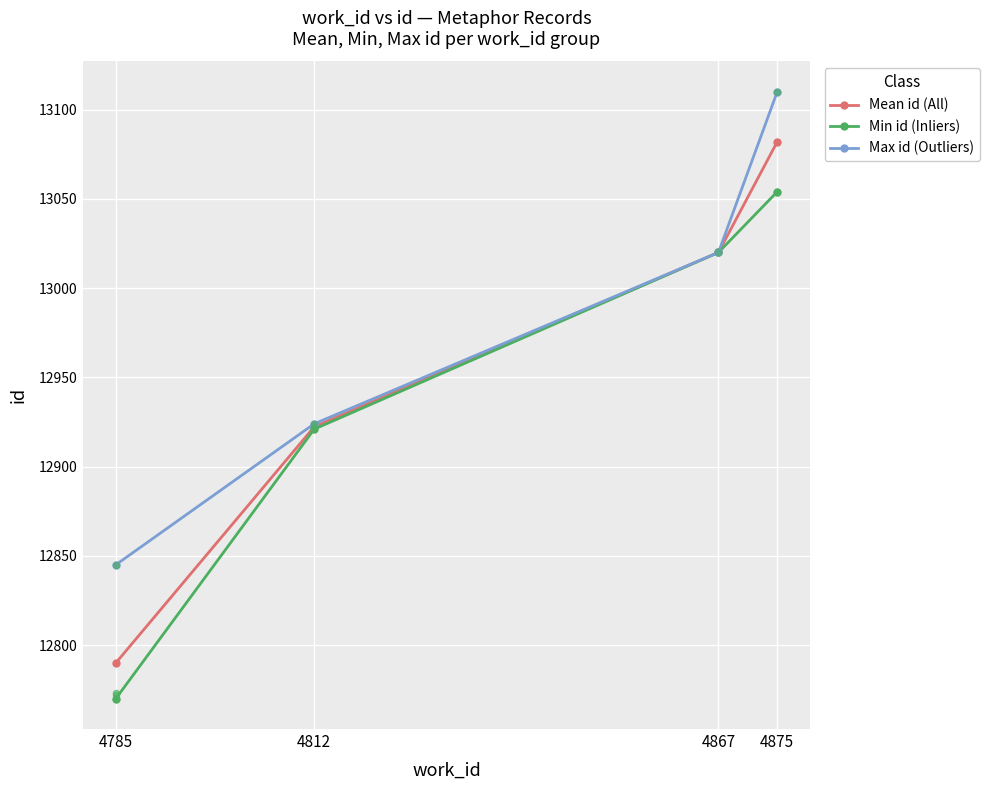

At how many categories does at least one series exceed 13030?

1